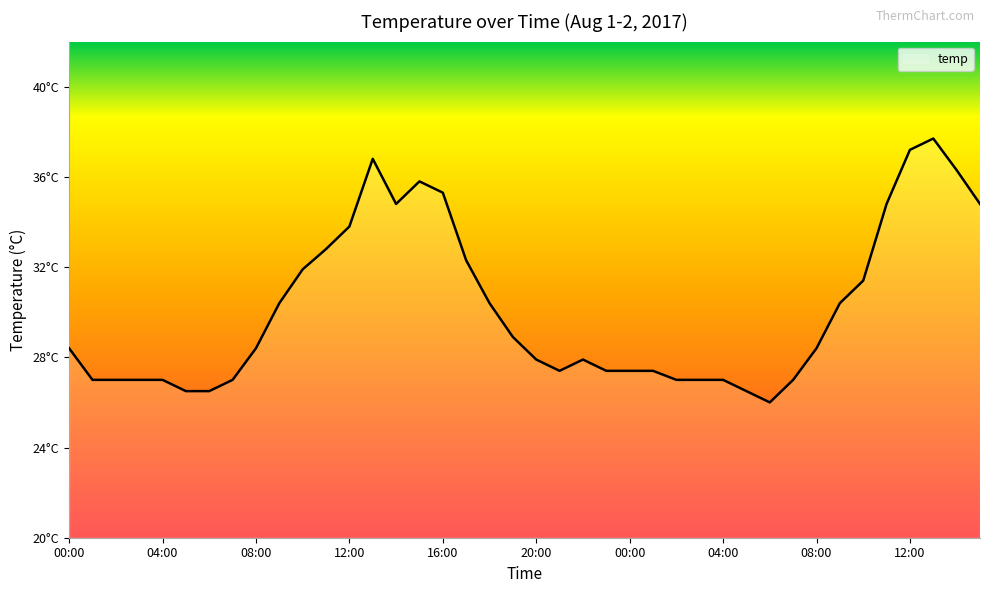

Rank the categories by value from highest to lowest.

13:00, 12:00, 13:00, 14:00, 15:00, 16:00, 14:00, 11:00, 15:00, 12:00, 11:00, 17:00, 10:00, 10:00, 09:00, 18:00, 09:00, 19:00, 00:00, 08:00, 08:00, 20:00, 22:00, 21:00, 23:00, 00:00, 01:00, 01:00, 02:00, 03:00, 04:00, 07:00, 02:00, 03:00, 04:00, 07:00, 05:00, 06:00, 05:00, 06:00